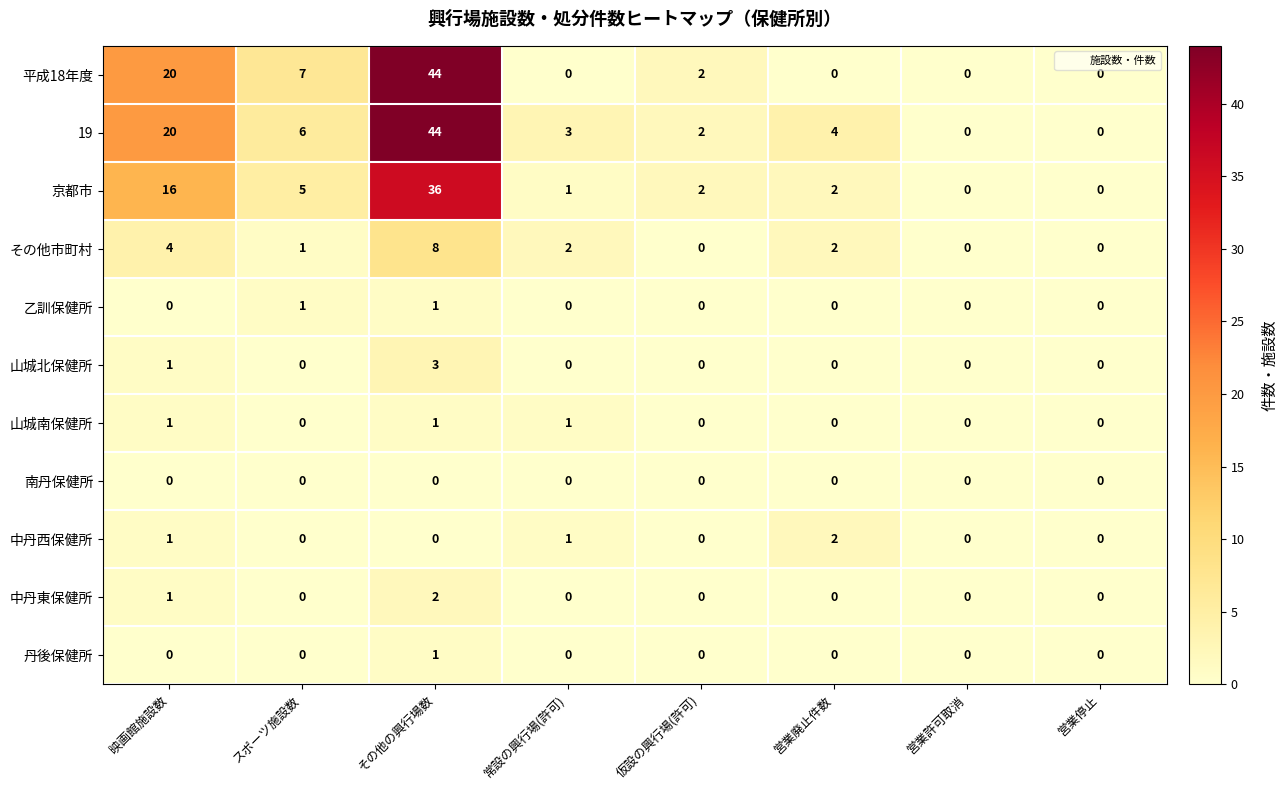

Which category has the highest value across all series?

その他の興行場数